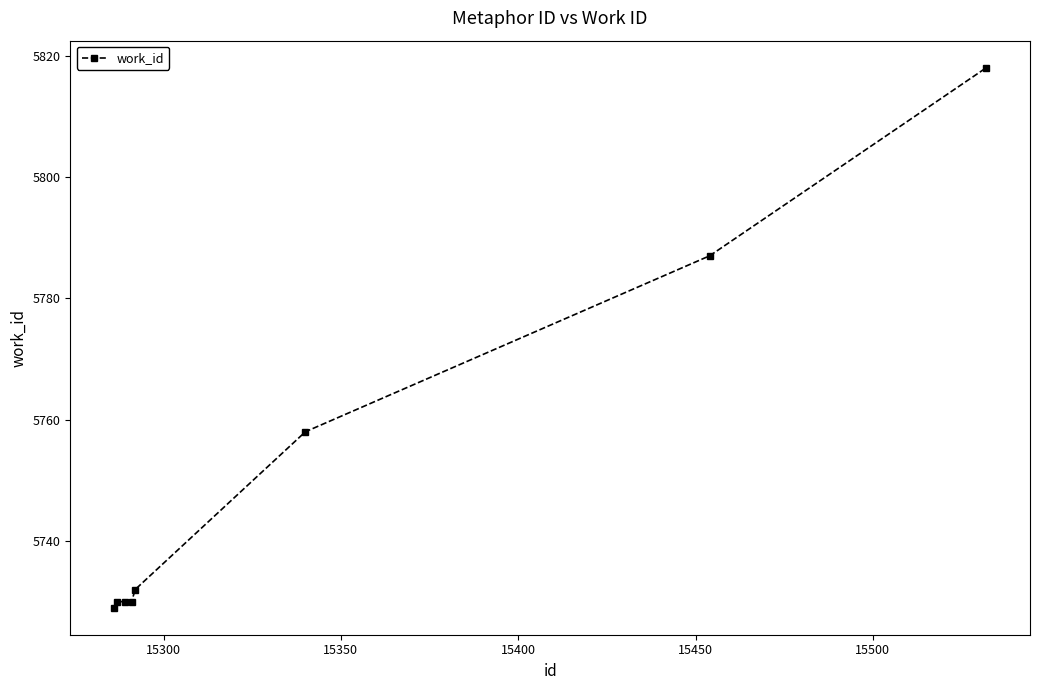

What is the average value?

5752